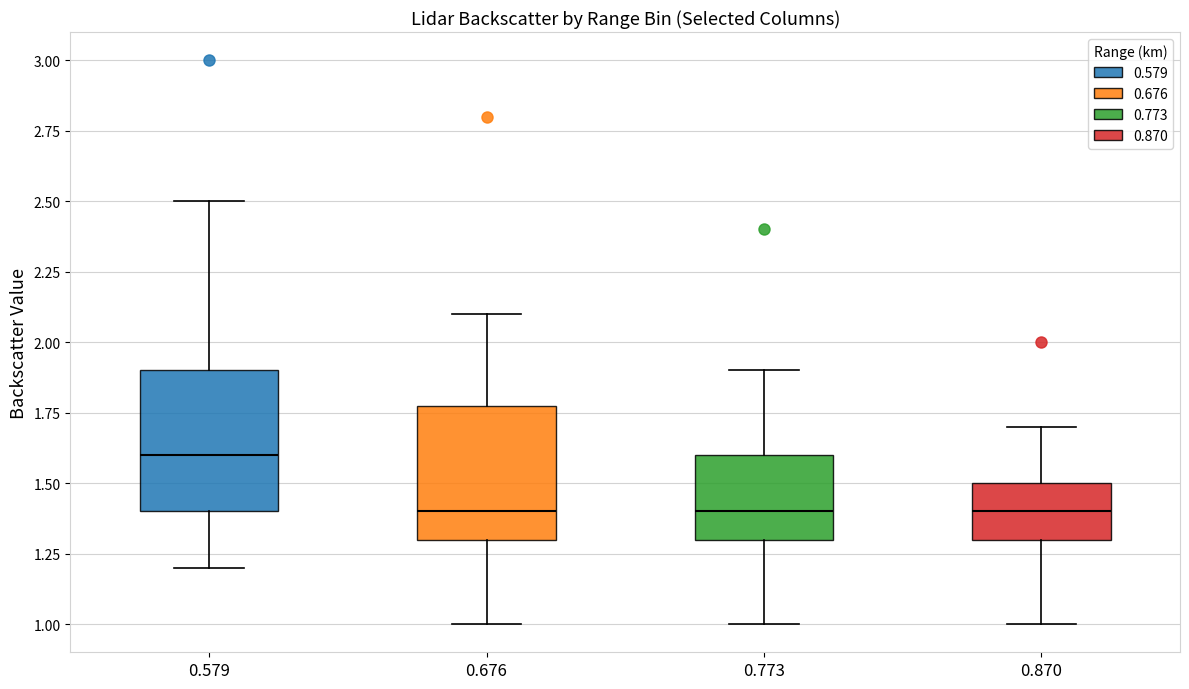

Where does the median line of the box at x = 0.870 sit on the y-axis? The values are not printed on the chart, so give them approximately, as read against the axis.

1.4